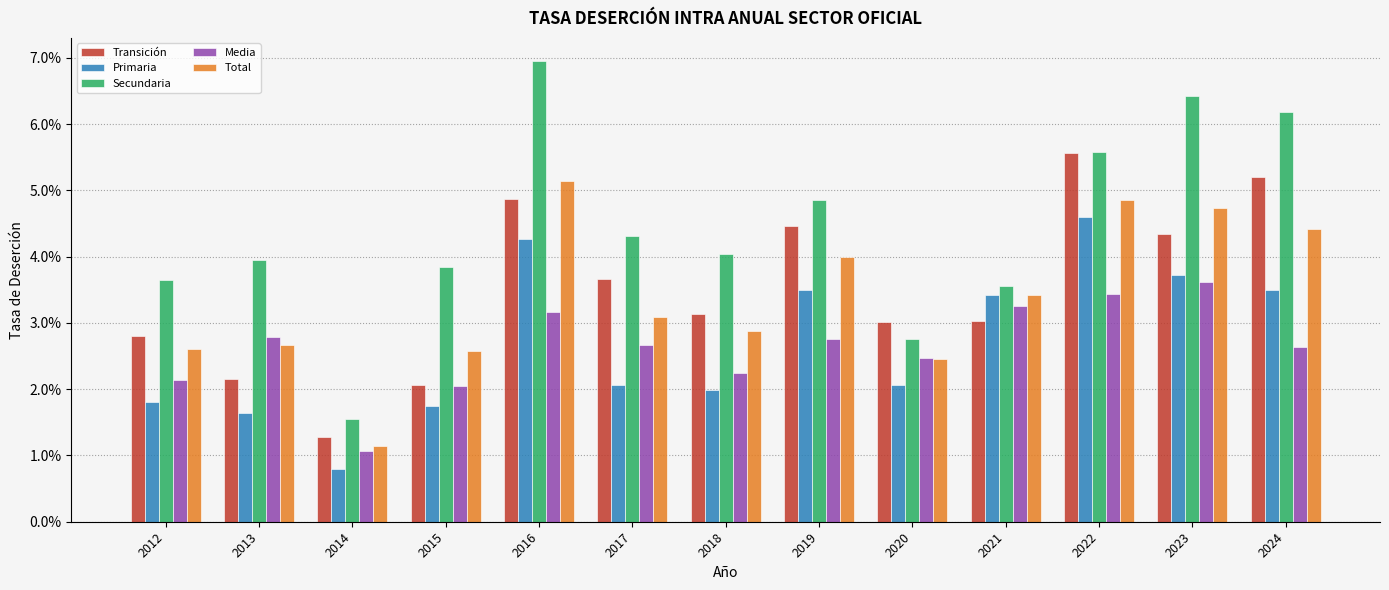

Are the bars horizontal?

No